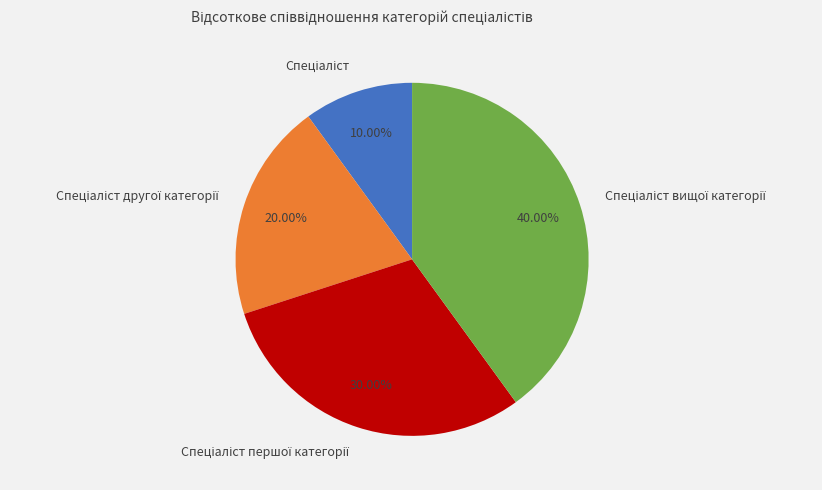

To the nearest percent, what is the difference between the largest and smallest slice percentages?

30%